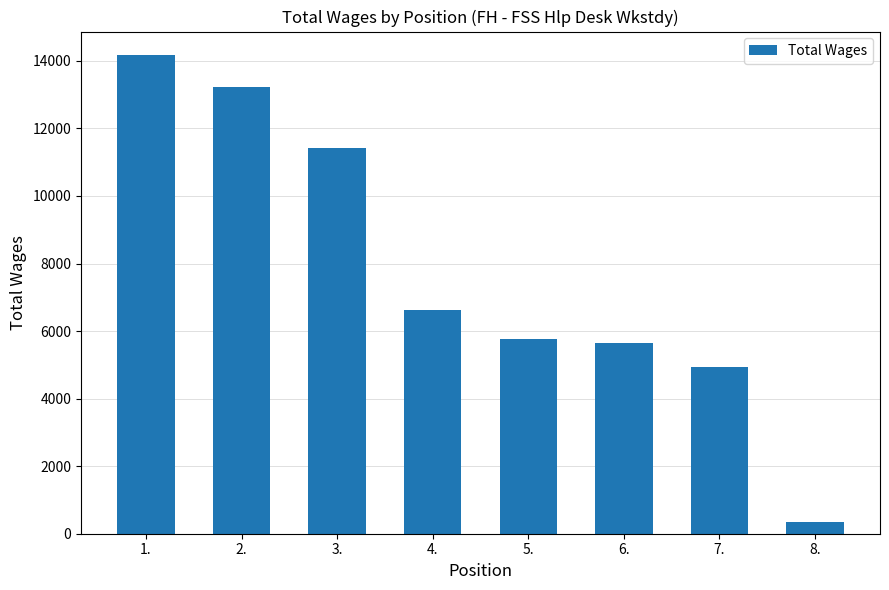

At which label is the value closest to 7249?

4.